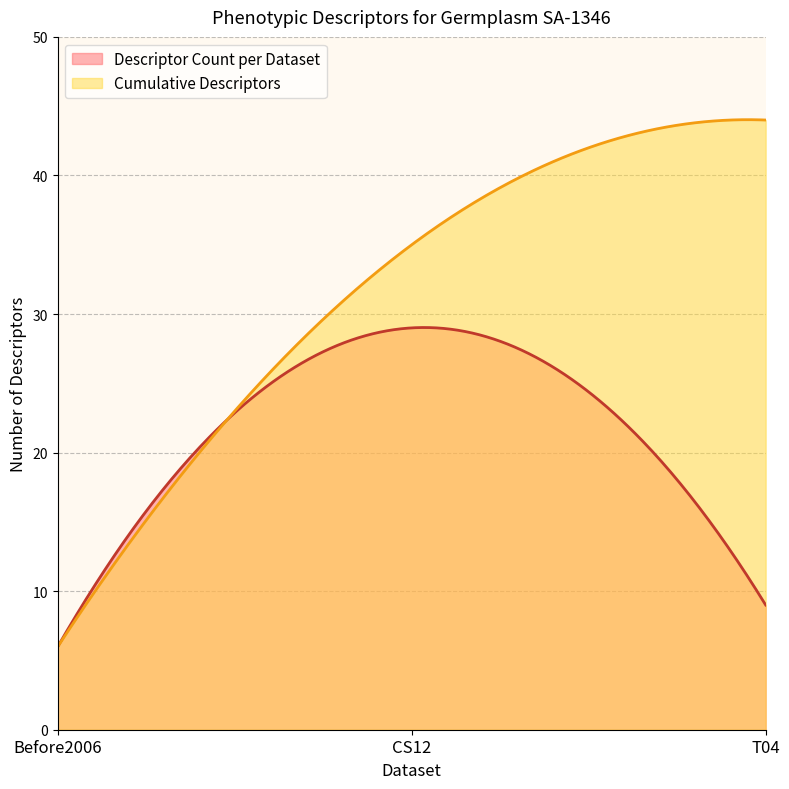

Which series has the widest spread of values?

Cumulative Descriptors